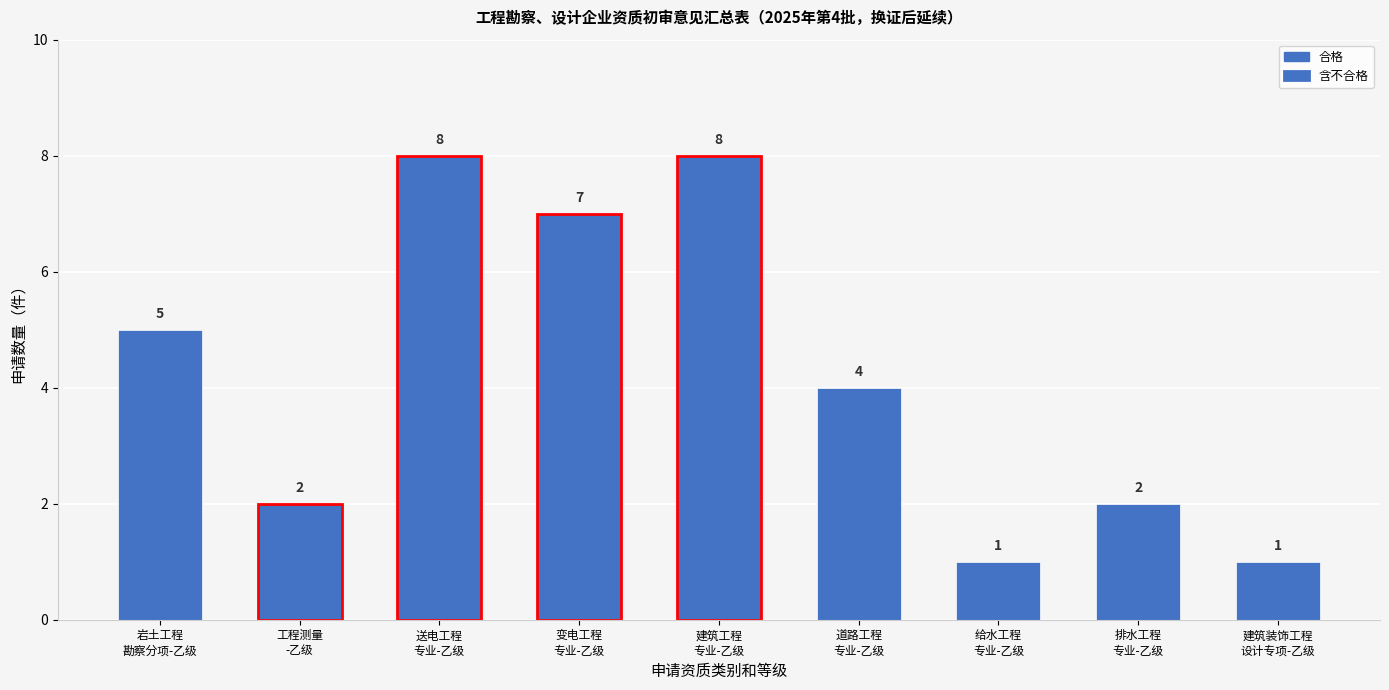

Reading right to left, list all the values displayed in this chart.

1	2	1	4	8	7	8	2	5